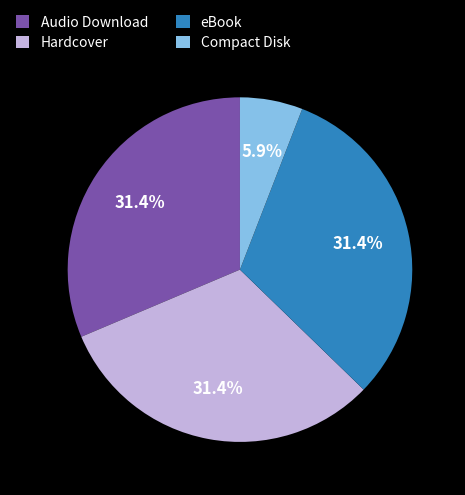

To the nearest percent, what portion does Compact Disk represent?

6%